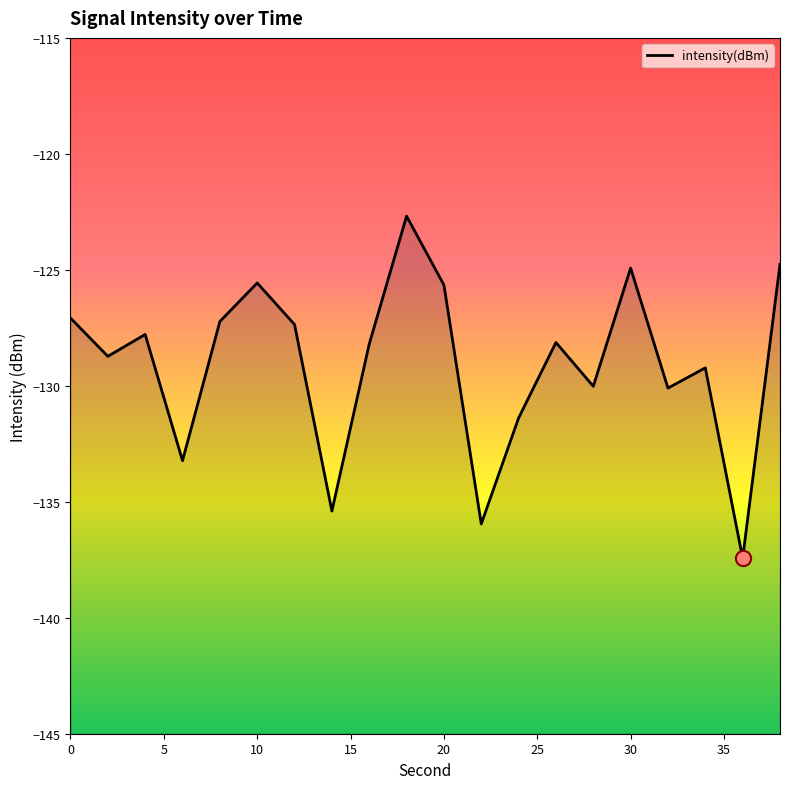

Which has a higher value, 15 or 10?

10